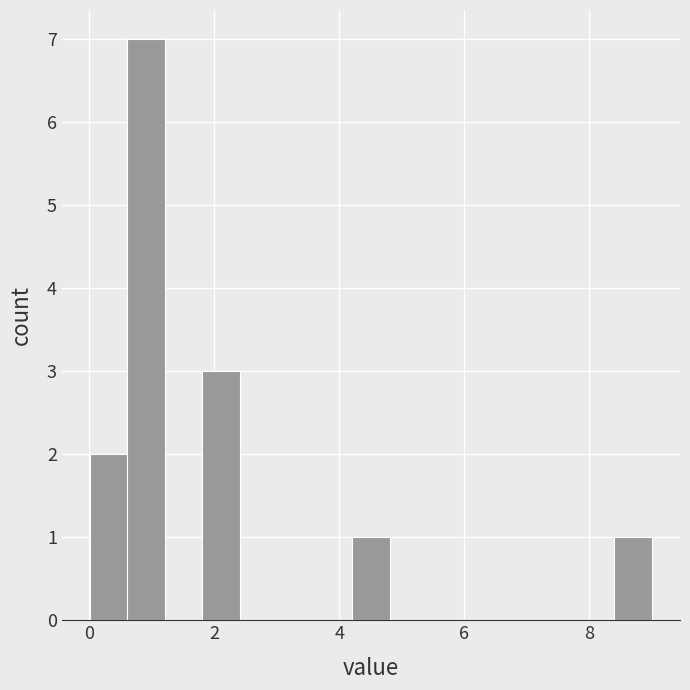

Read against the x-axis, roughly where is the centre of the tallest bar?

1.0